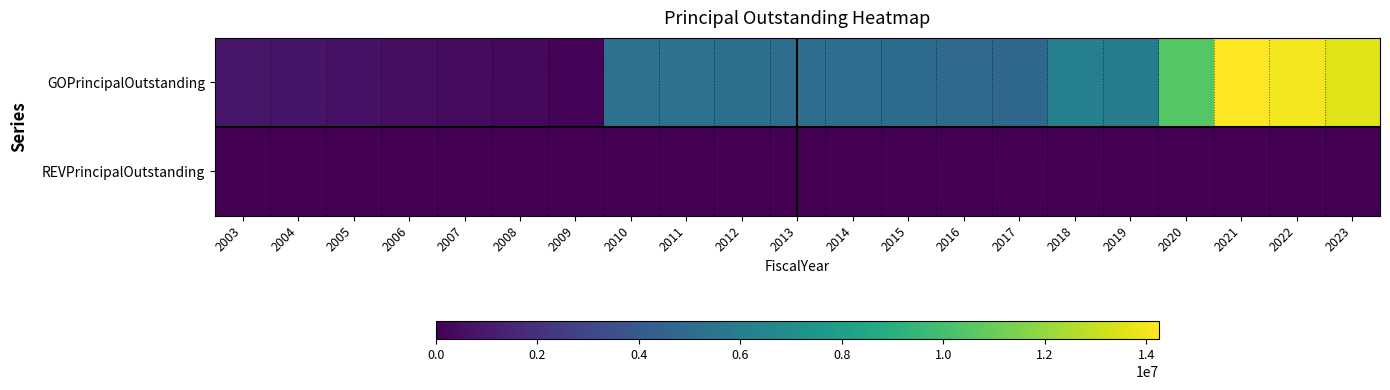

How many data points does each series have?

21